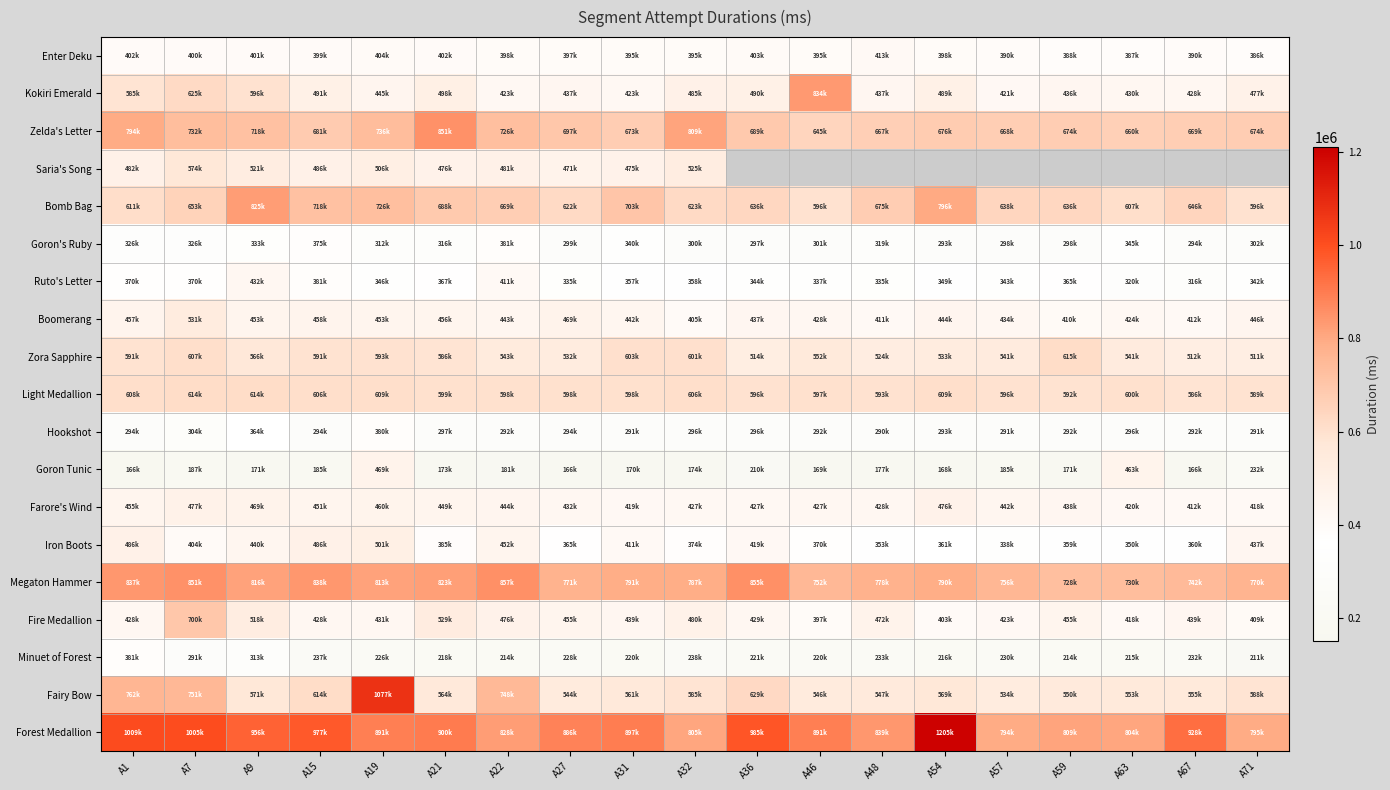

List the series in order of their peak value, lowest first.

Hookshot, Minuet of Forest, Goron's Ruby, Enter Deku, Ruto's Letter, Goron Tunic, Farore's Wind, Iron Boots, Boomerang, Saria's Song, Light Medallion, Zora Sapphire, Fire Medallion, Bomb Bag, Kokiri Emerald, Zelda's Letter, Megaton Hammer, Fairy Bow, Forest Medallion